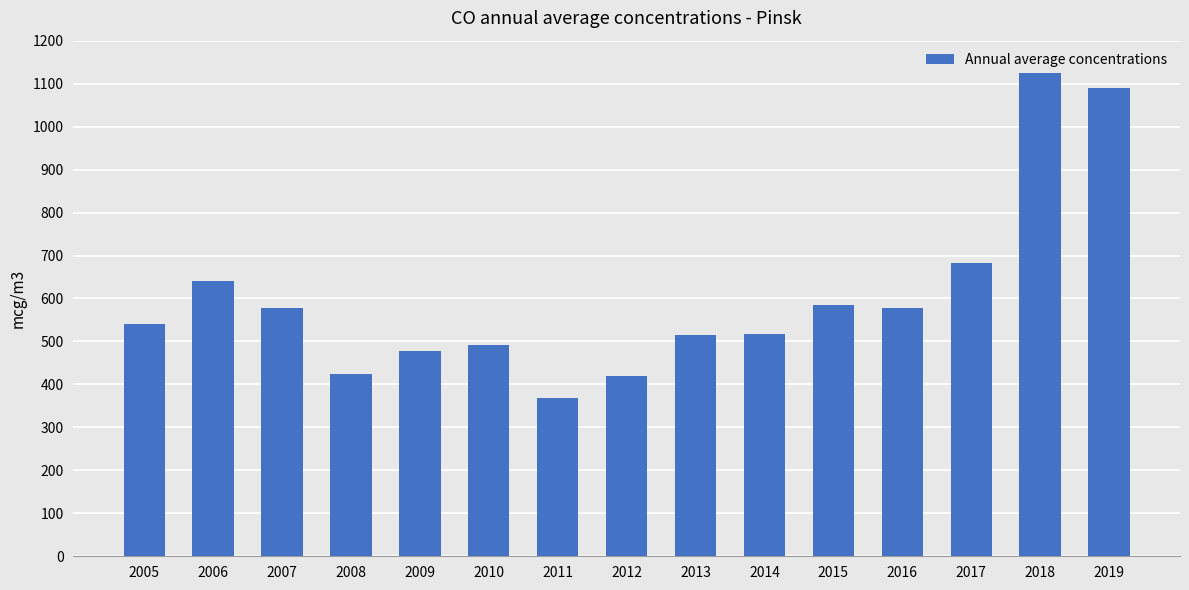

How many data points does each series have?

15